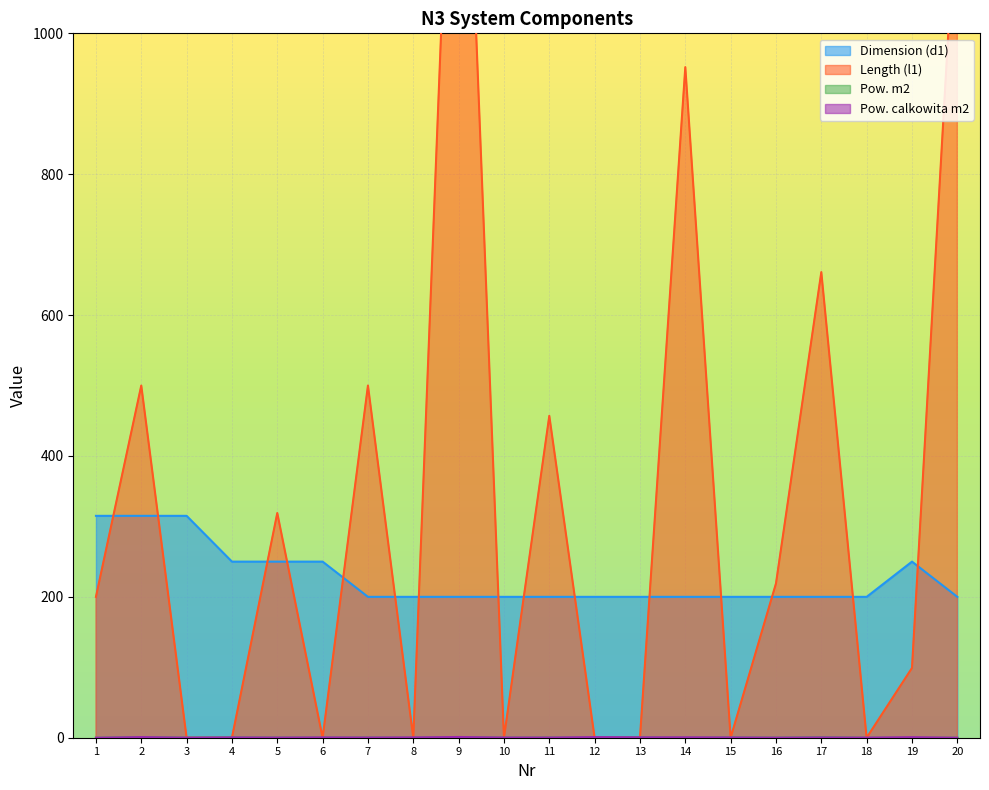

At which category does Pow. m2 reach its first local valley?

3